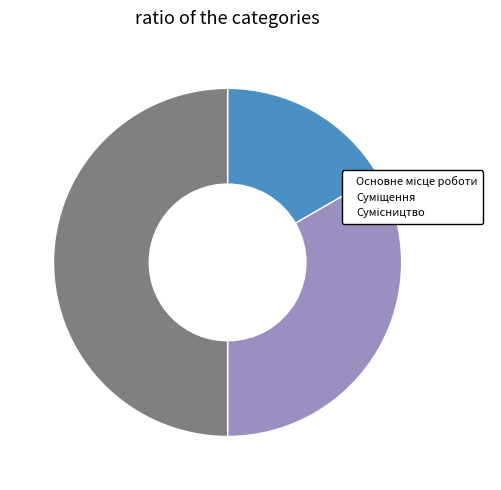

To the nearest percent, what is the combined percentage of Сумісництво and Основне місце роботи?

67%